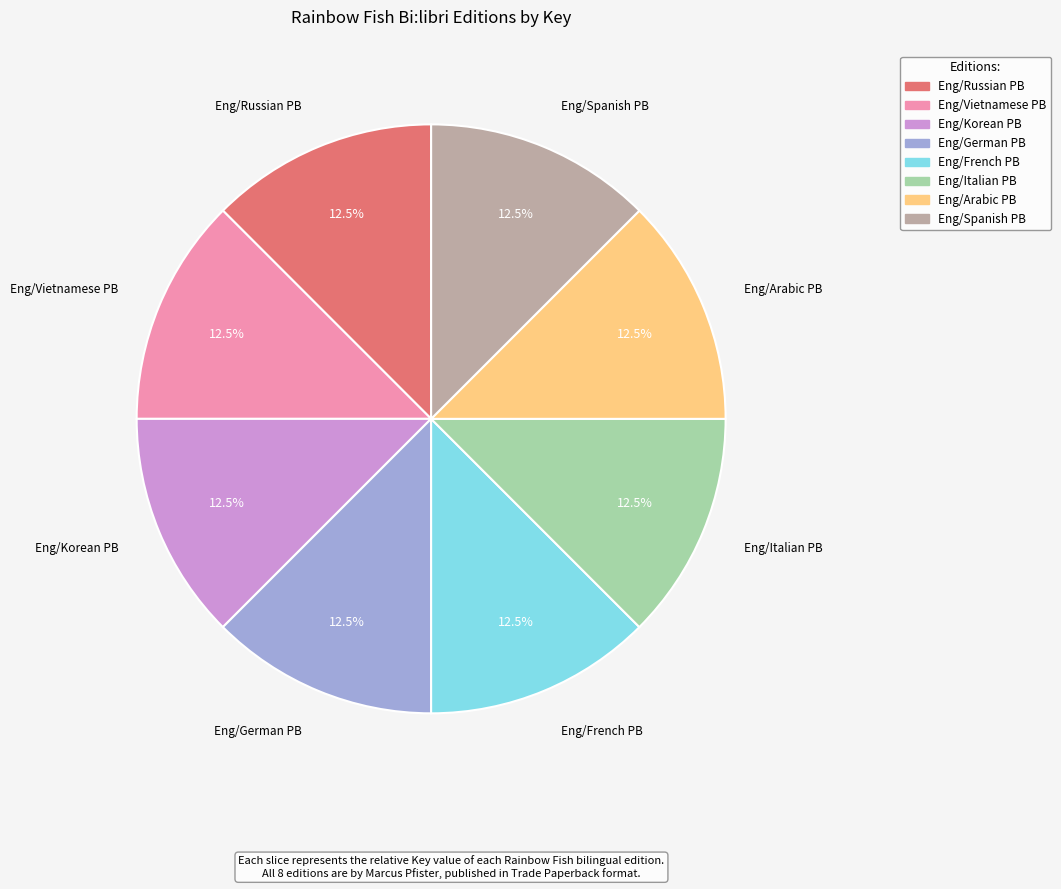

Approximately how many times larger is the value at Eng/German PB compared to Eng/Spanish PB?

1.0